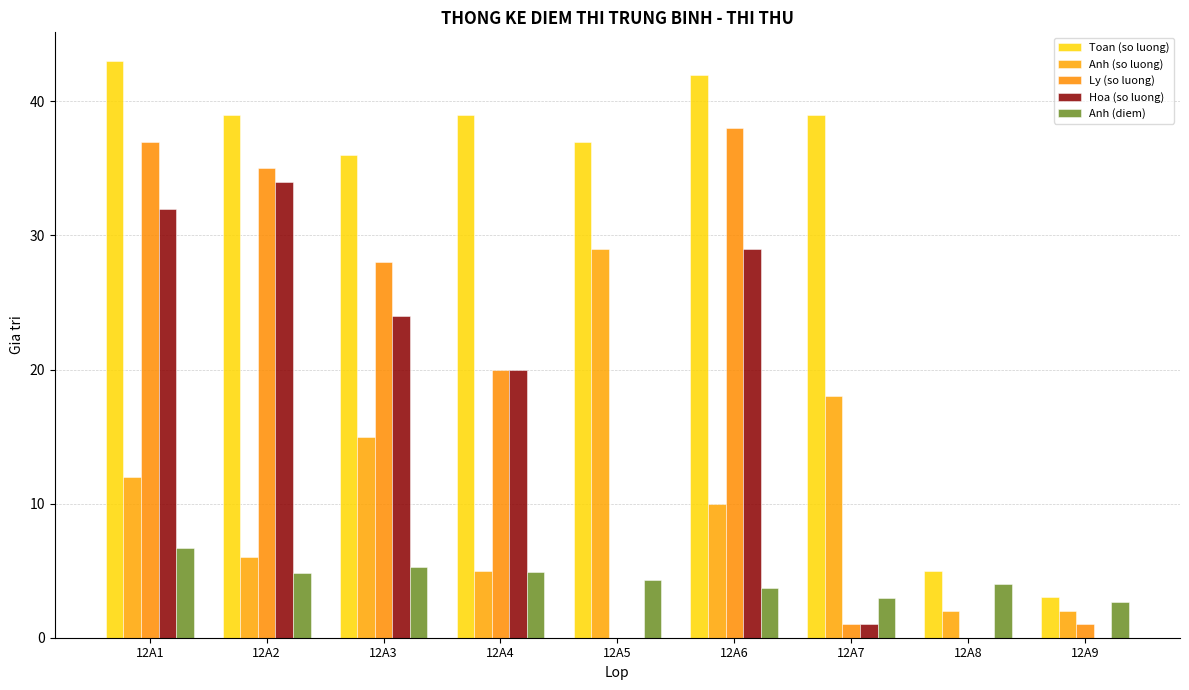

Which series has the largest range (max minus min)?

Toan (so luong)